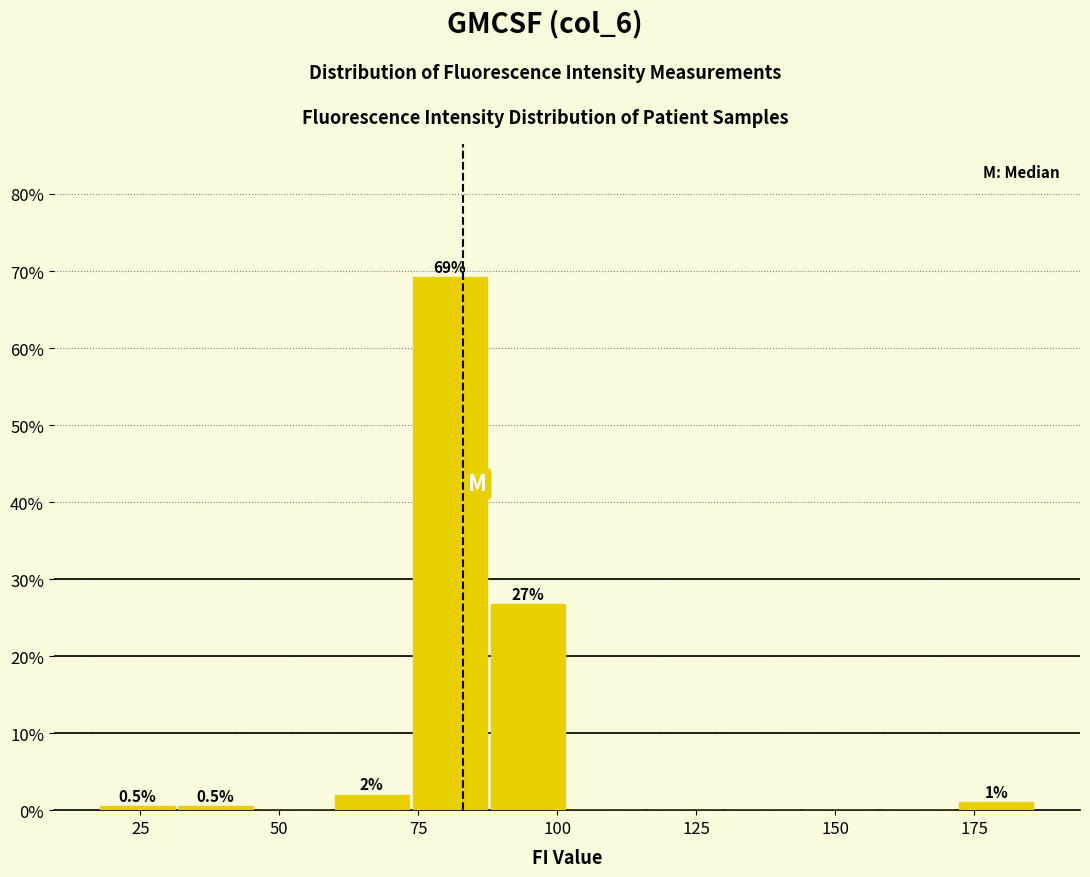

Read against the x-axis, roughly where is the centre of the tallest bar?

80